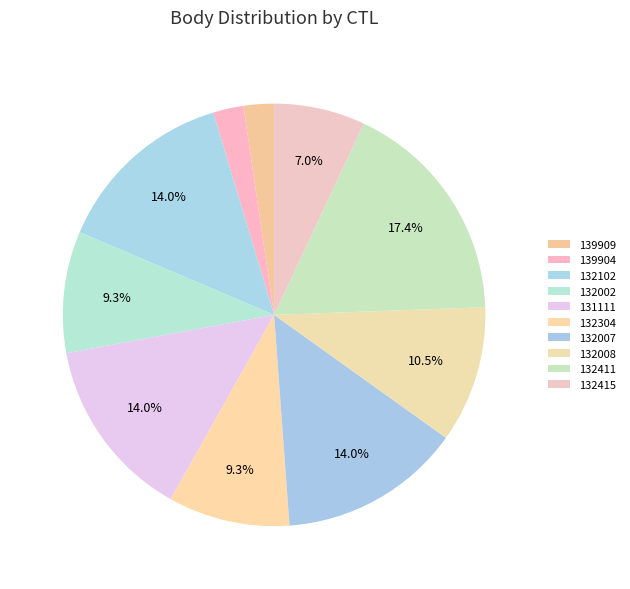

Which slice is the smallest?

139909